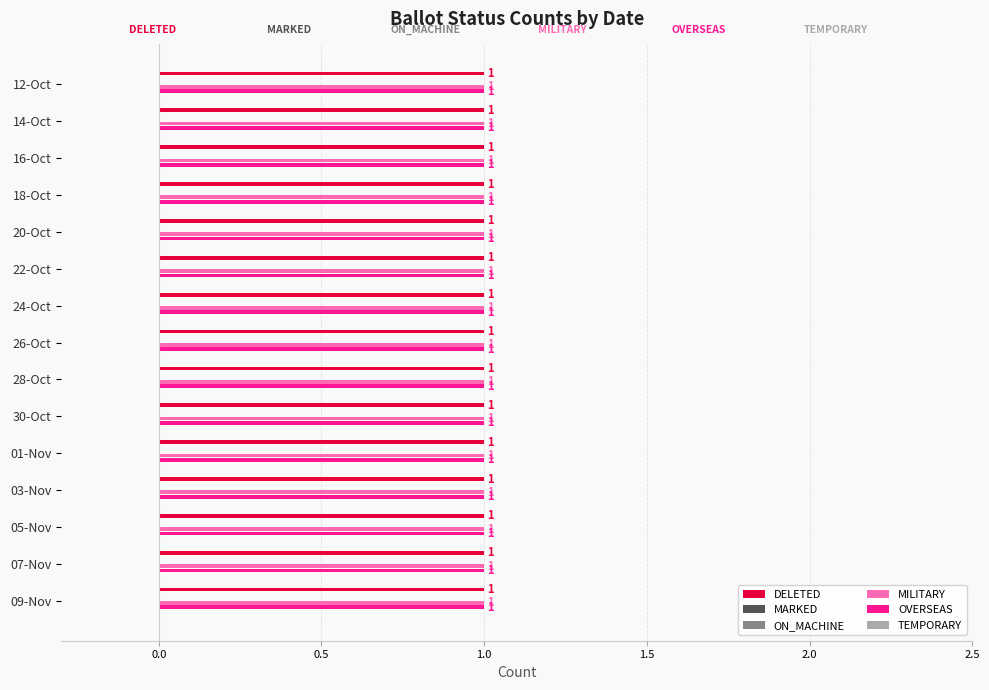

Rank the series at 16-Oct from lowest to highest value.

MARKED, ON_MACHINE, TEMPORARY, DELETED, MILITARY, OVERSEAS